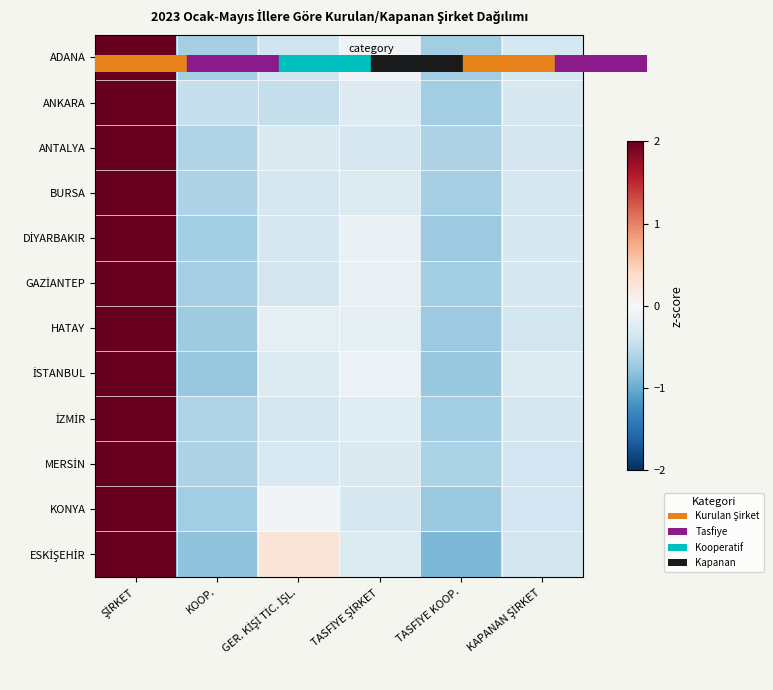

What is the spread (max minus min) of values at KAPANAN ŞİRKET?

0.1